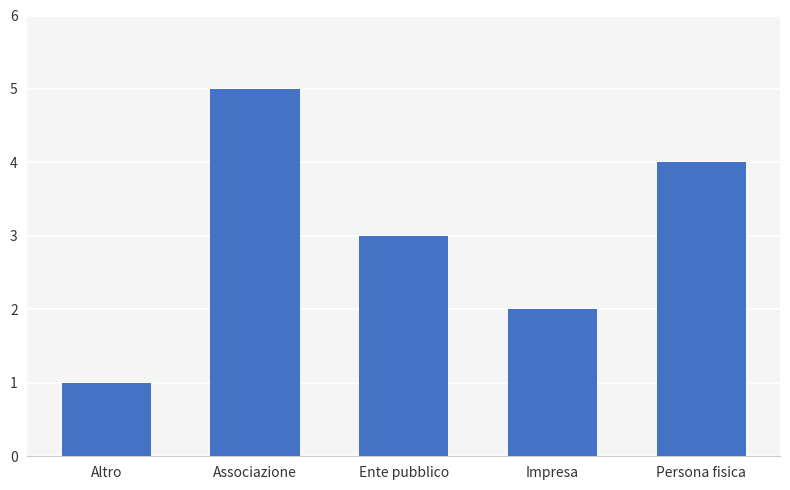

The chart shows a value of 8 at Associazione. True or false?

False